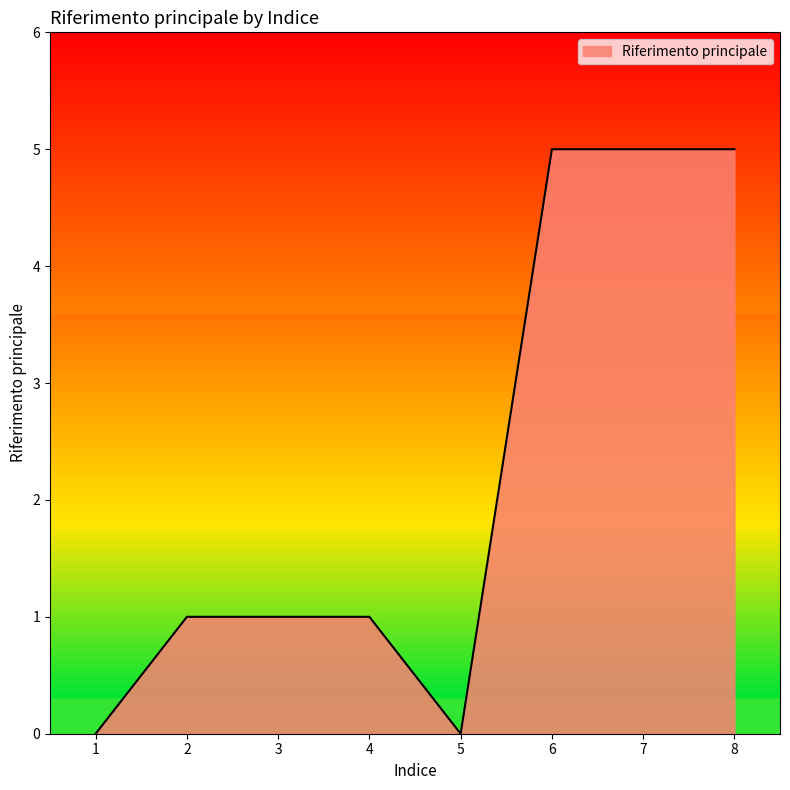

What is the change in value from 4 to 6?

+4